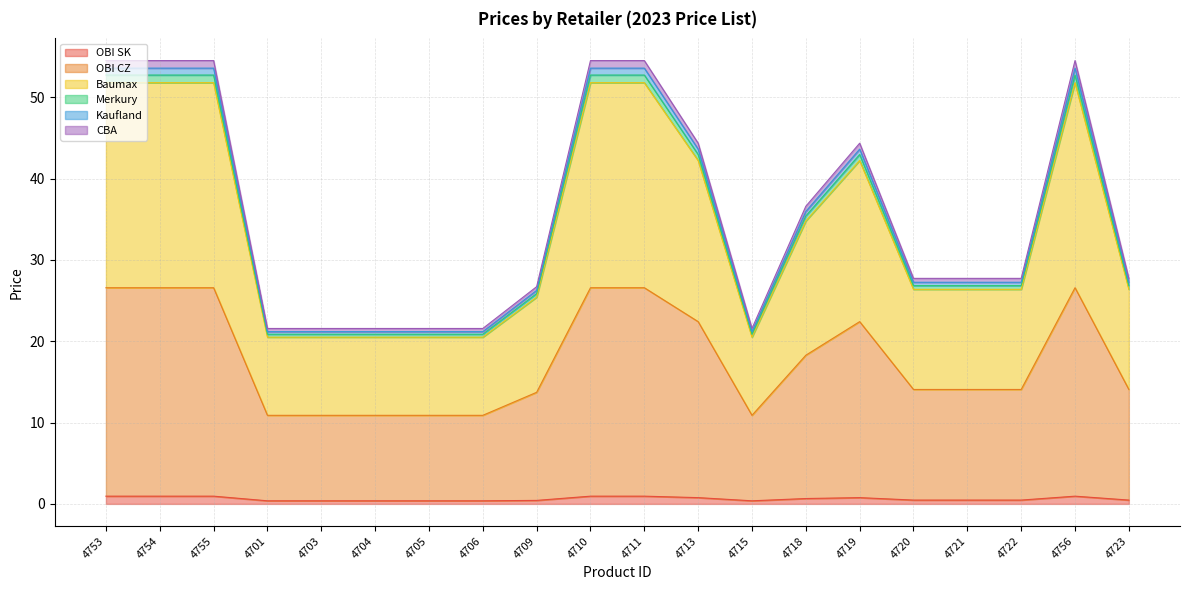

What is the greatest value displayed?

54.5